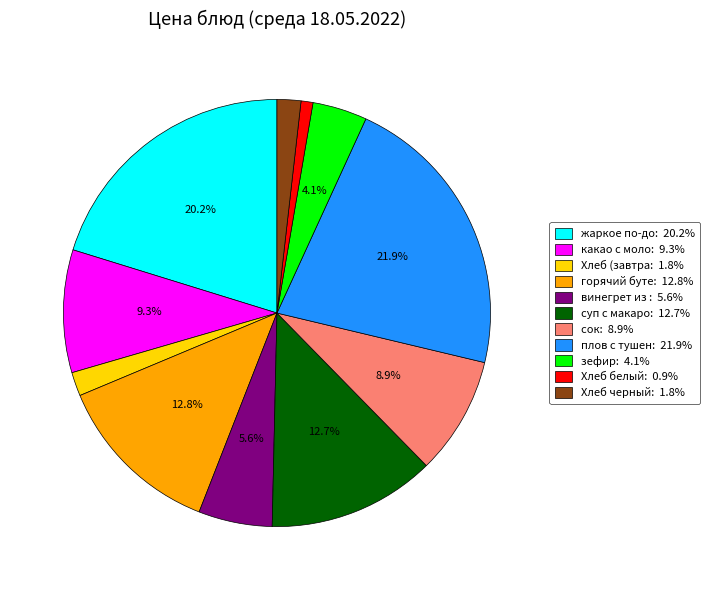

Does any single category account for the majority?

No